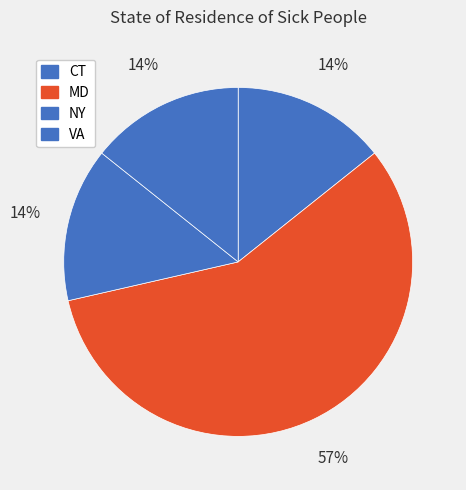

Rank the categories by value from lowest to highest.

CT, NY, VA, MD